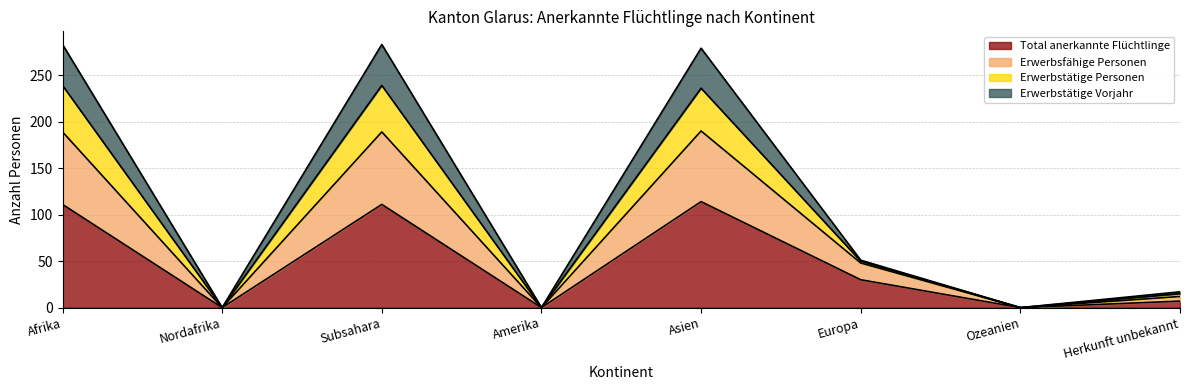

At how many categories does at least one series exceed 128?

3